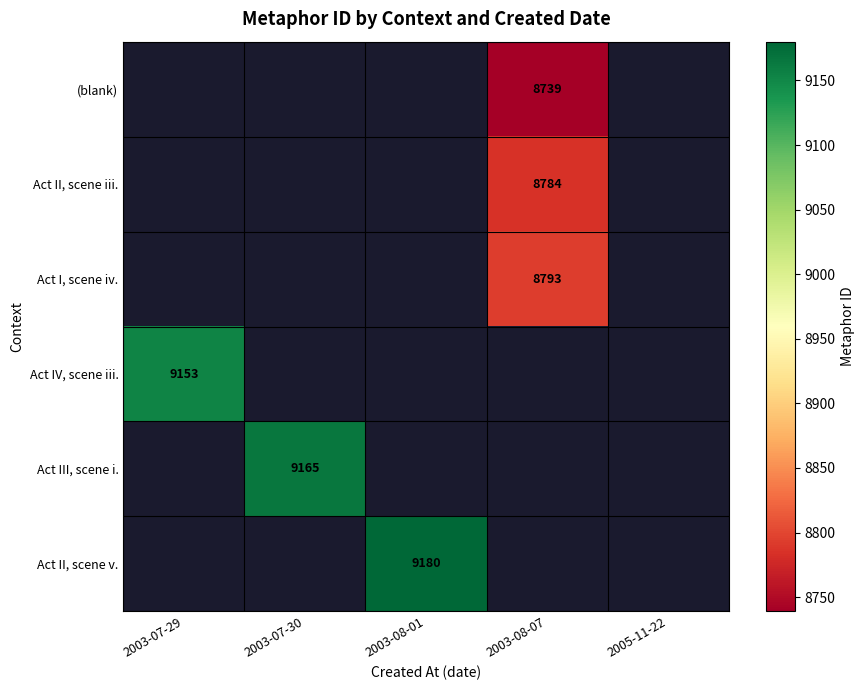

True or false: Act II, scene iii. has a value of 3509 at 2003-08-07.

False